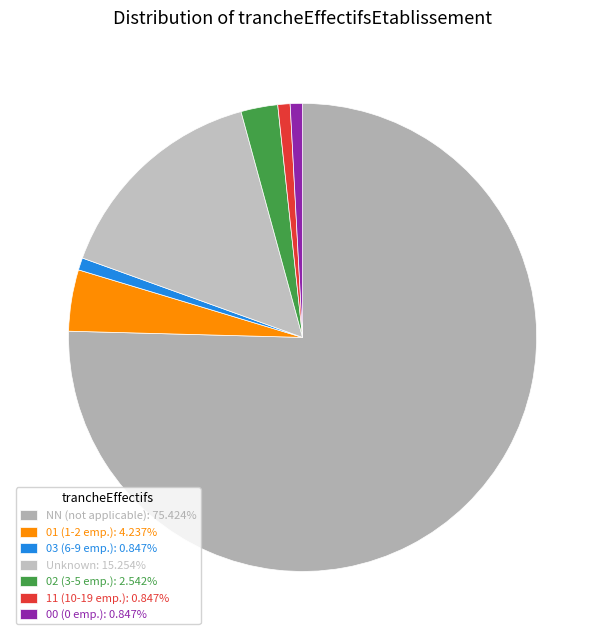

How many slices are in this pie chart?

7